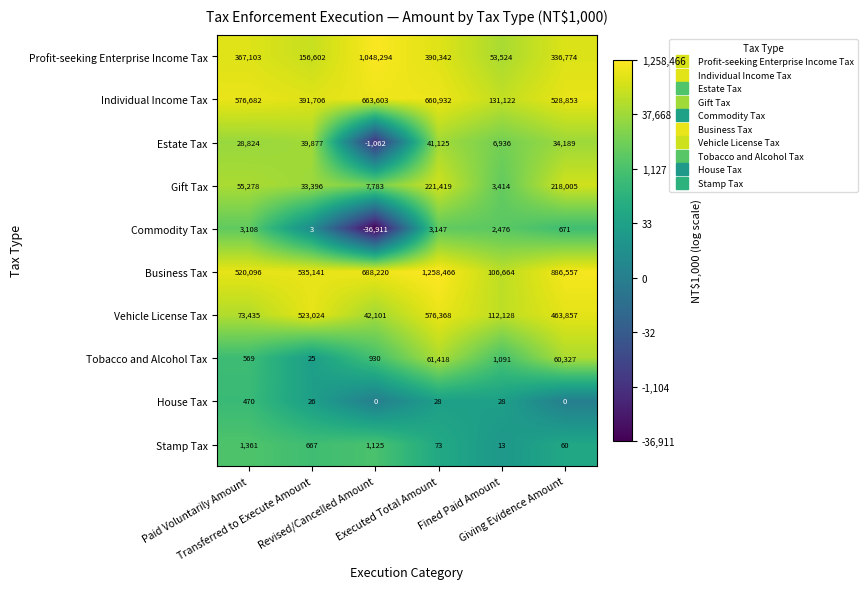

What is the maximum value shown in the chart?

1258466